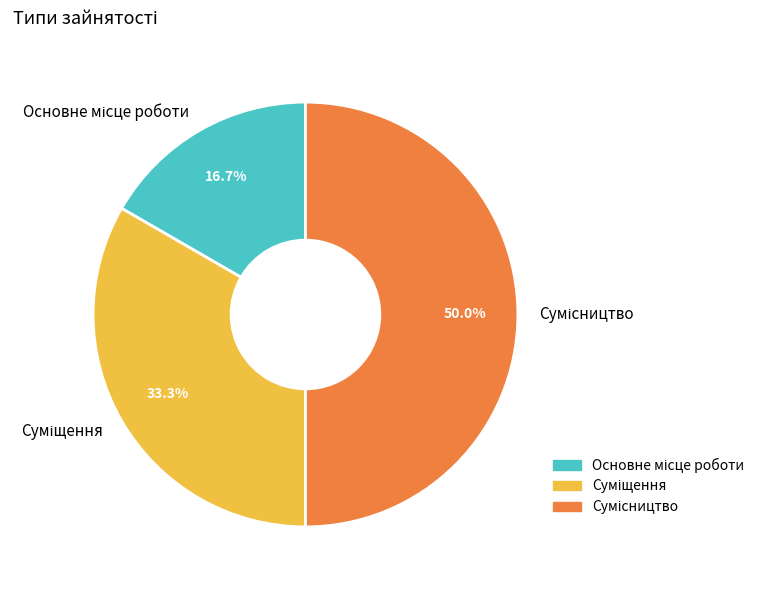

Which category has the smallest portion of the pie?

Основне місце роботи